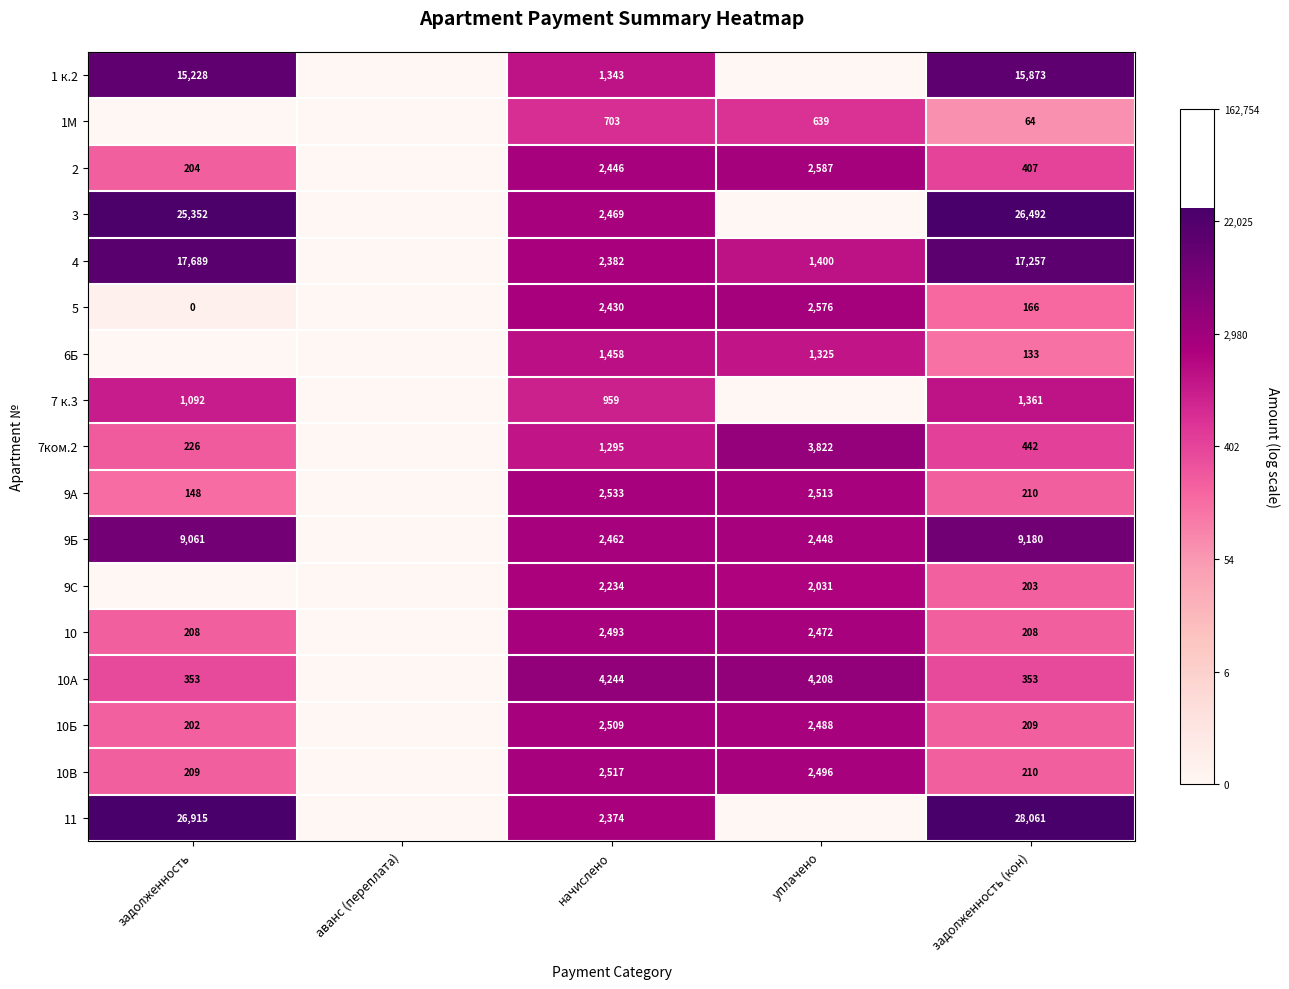

What is the difference between the 9А values at задолженность and начислено?

2385